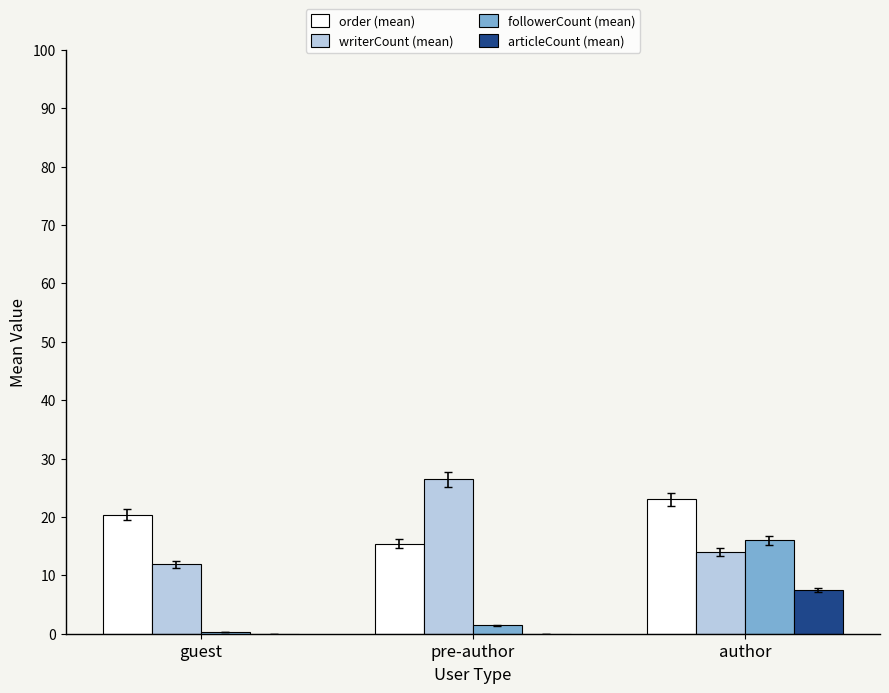

Reading right to left, extract all data points from this chart.

order (mean): author=23.0	pre-author=15.4	guest=20.4
writerCount (mean): author=14.0	pre-author=26.4	guest=11.9
followerCount (mean): author=16.0	pre-author=1.4	guest=0.3
articleCount (mean): author=7.5	pre-author=0.0	guest=0.0